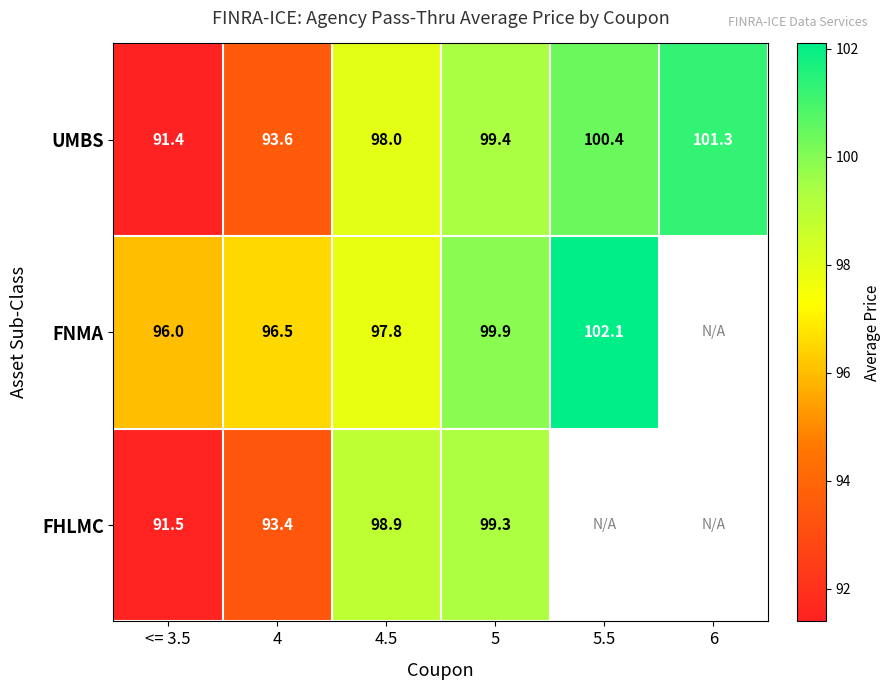

The UMBS series shows 91.4 at <= 3.5. True or false?

True